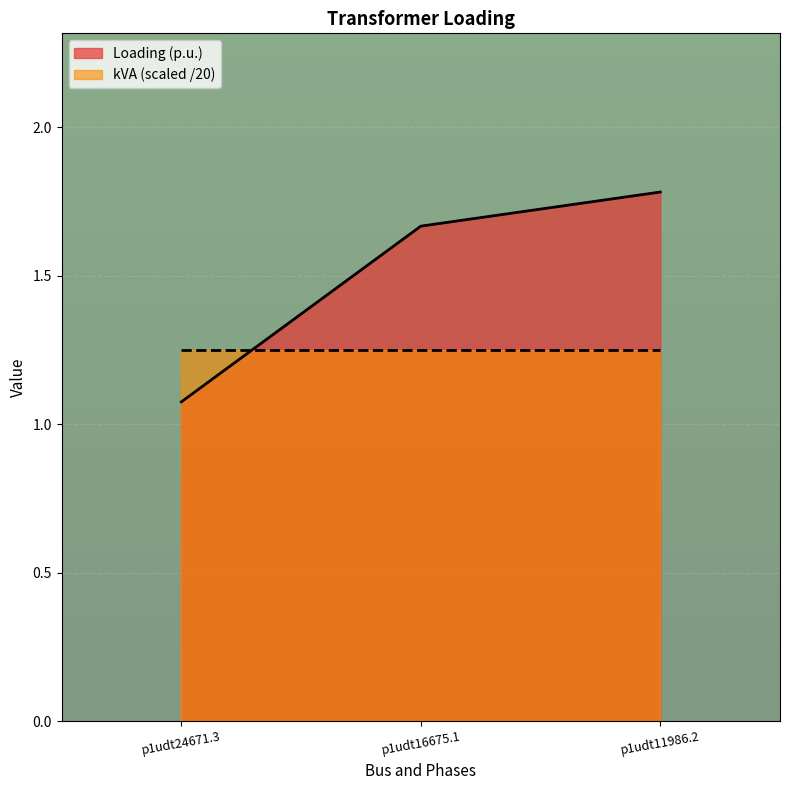

How many lines are shown in the chart?

2